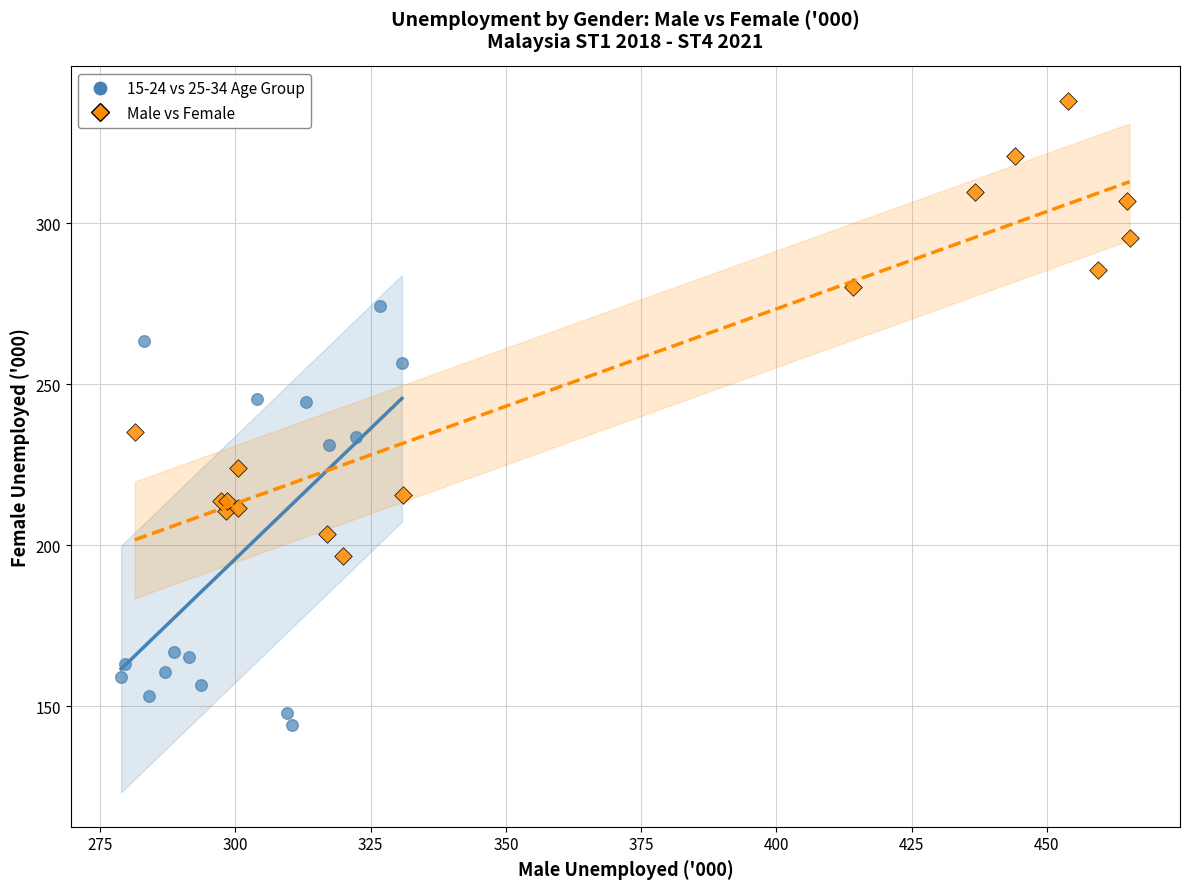

What are all the series names shown in the legend?

15-24 vs 25-34 Age Group, Male vs Female